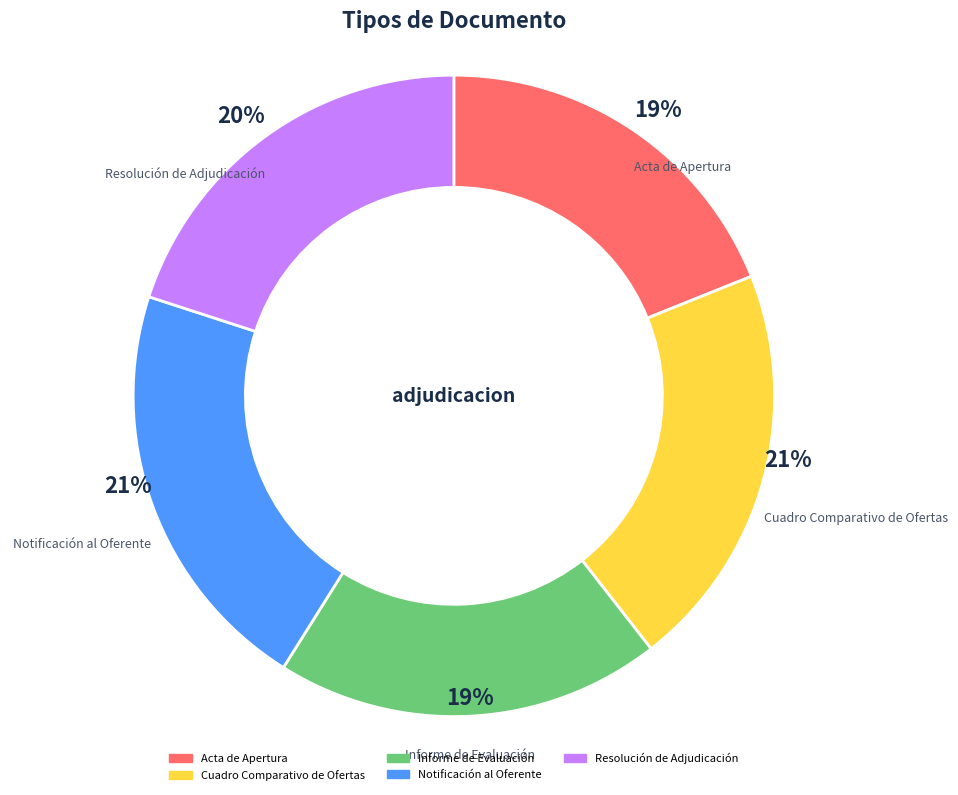

Does any single category account for the majority?

No